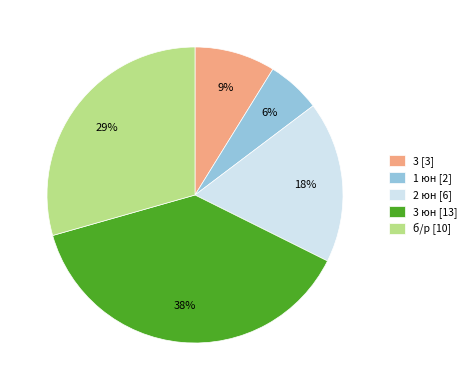

To the nearest percent, what is the average slice percentage?

20%